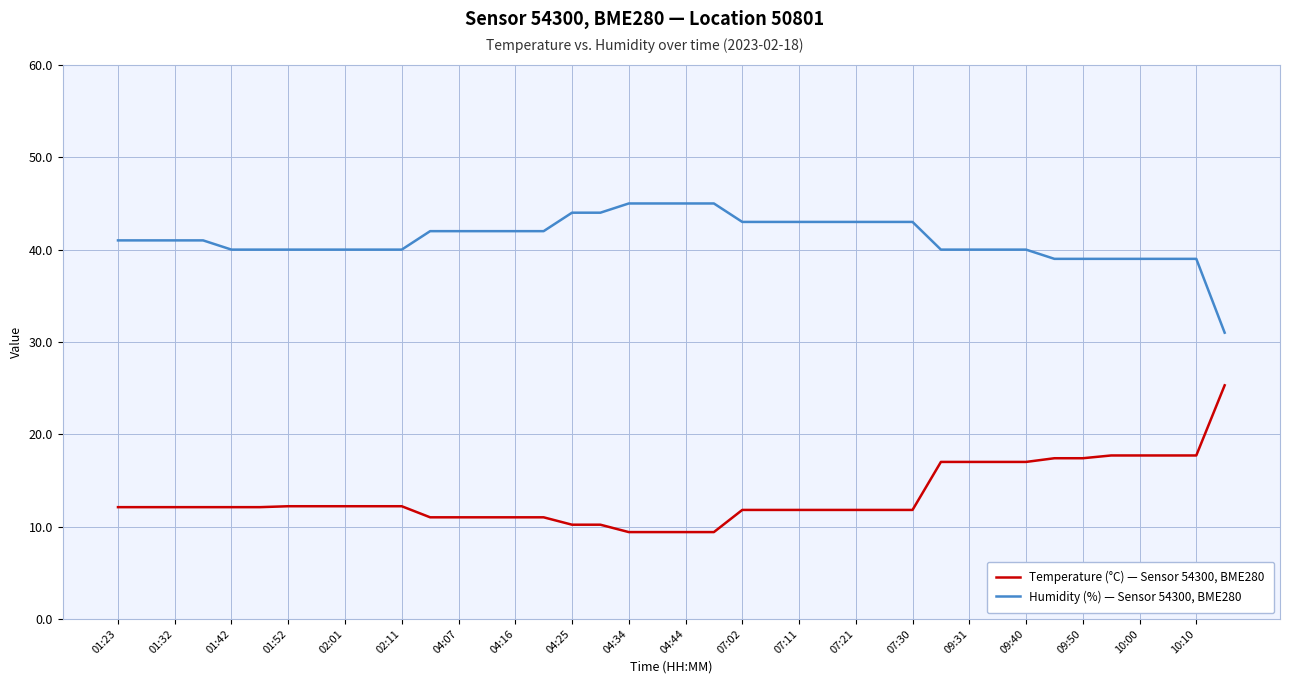

Which series has the largest total across all categories?

Humidity (%) — Sensor 54300, BME280